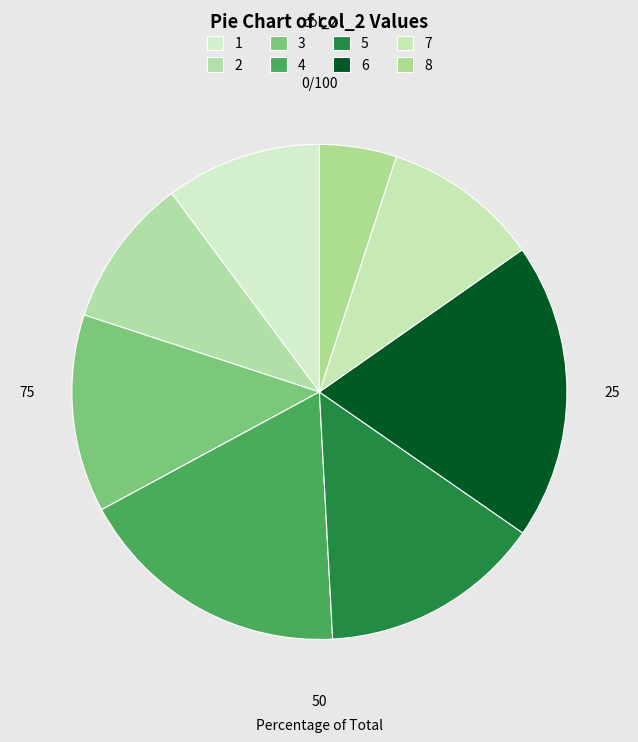

Count the number of slices in the pie.

8